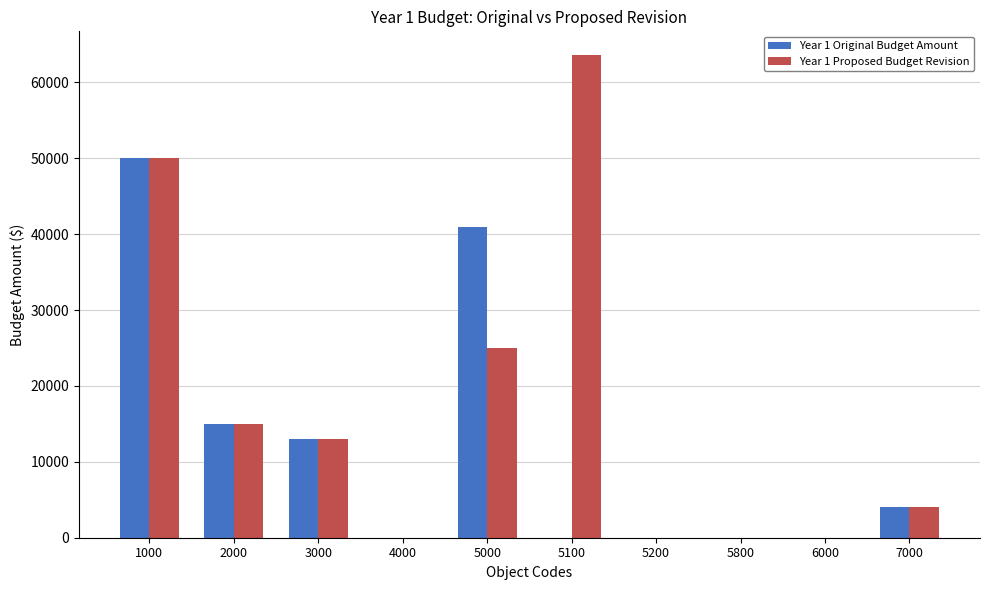

What is the average value of the Year 1 Original Budget Amount series?

12300.2